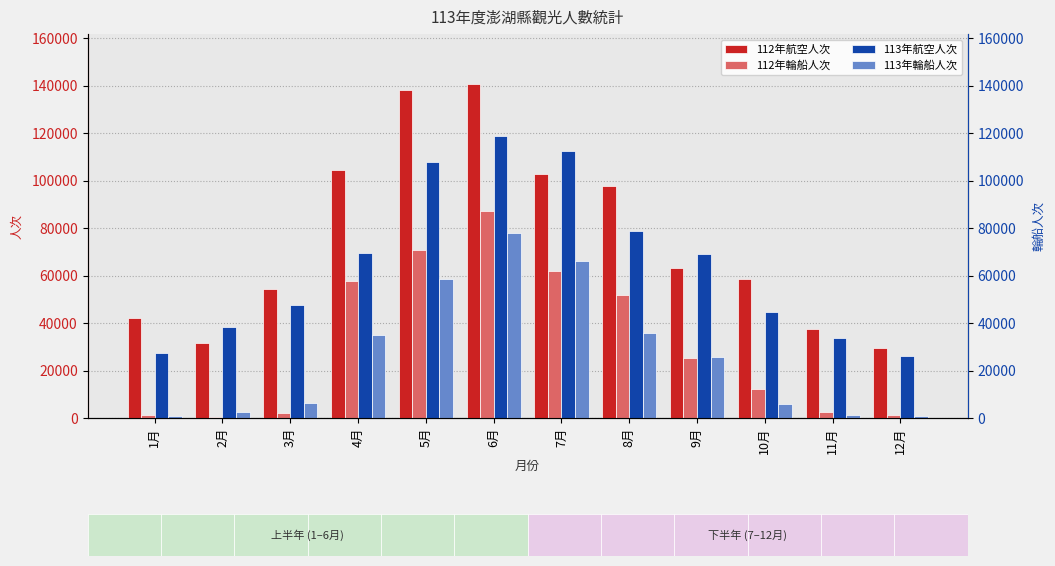

Rank the categories by 112年航空人次 value from lowest to highest.

12月, 2月, 11月, 1月, 3月, 10月, 9月, 8月, 7月, 4月, 5月, 6月